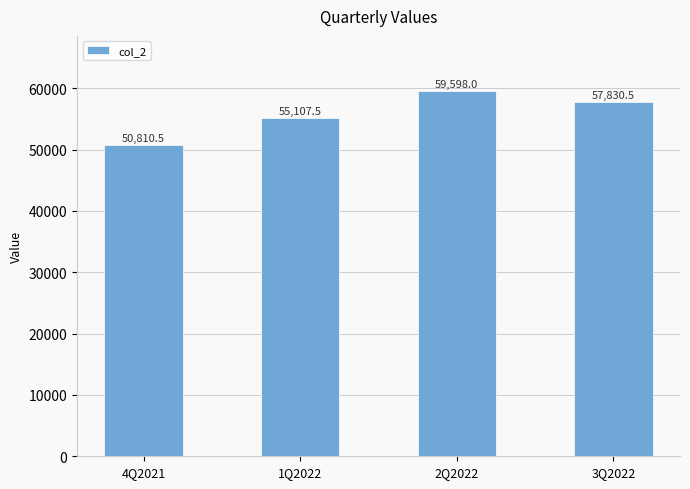

Reading left to right, list all the values displayed in this chart.

4Q2021=50810.5	1Q2022=55107.5	2Q2022=59598.0	3Q2022=57830.5